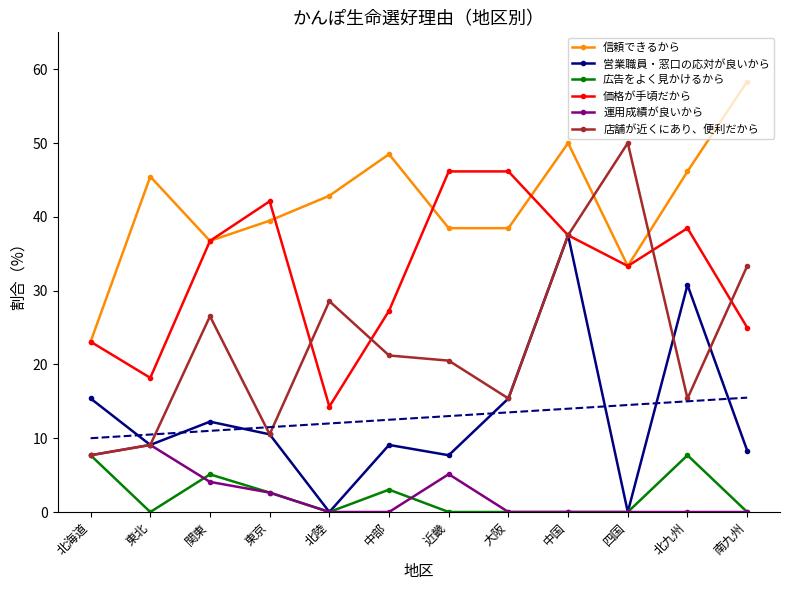

At which category does 店舗が近くにあり、便利だから reach its first local valley?

東京